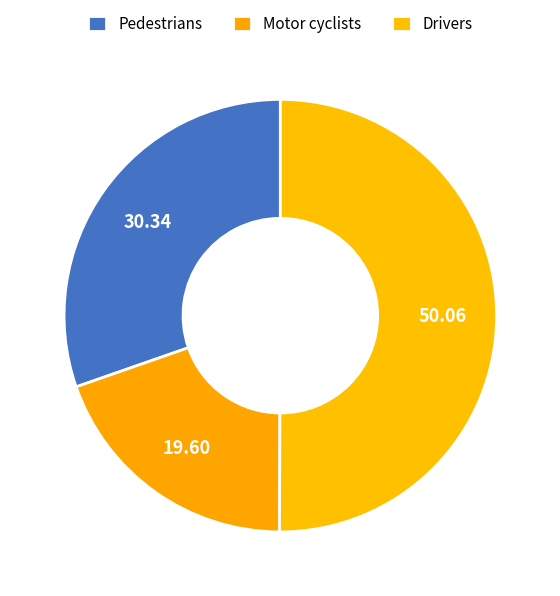

Is it true that Motor cyclists is 20% of the pie?

True